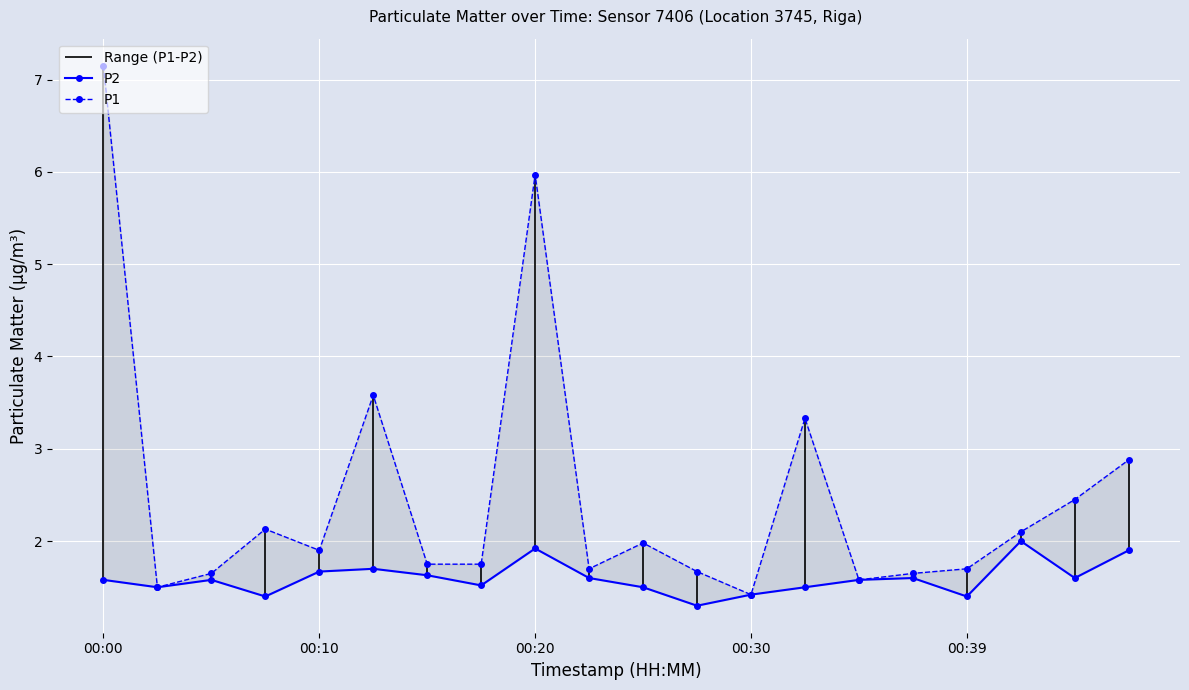

What is the sum of all P1 values?

49.8